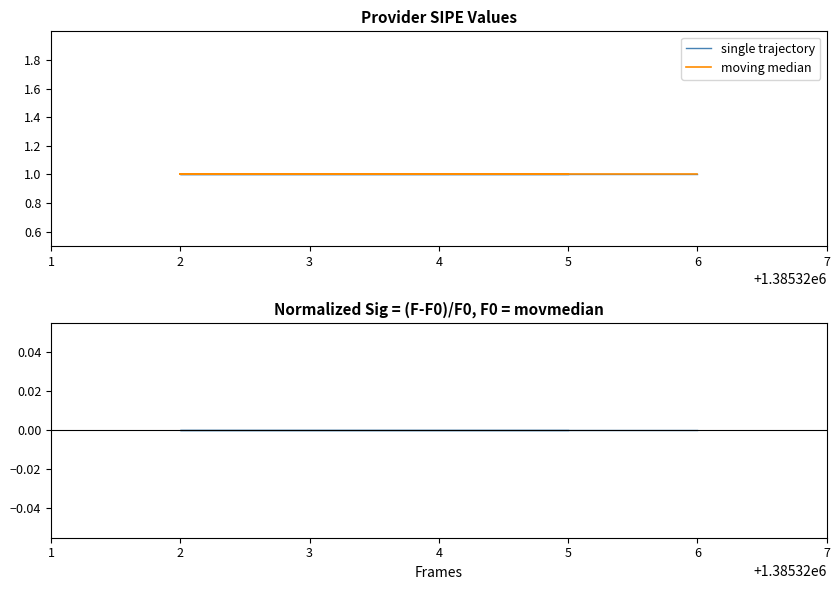

What is the sum of all moving median values?

5